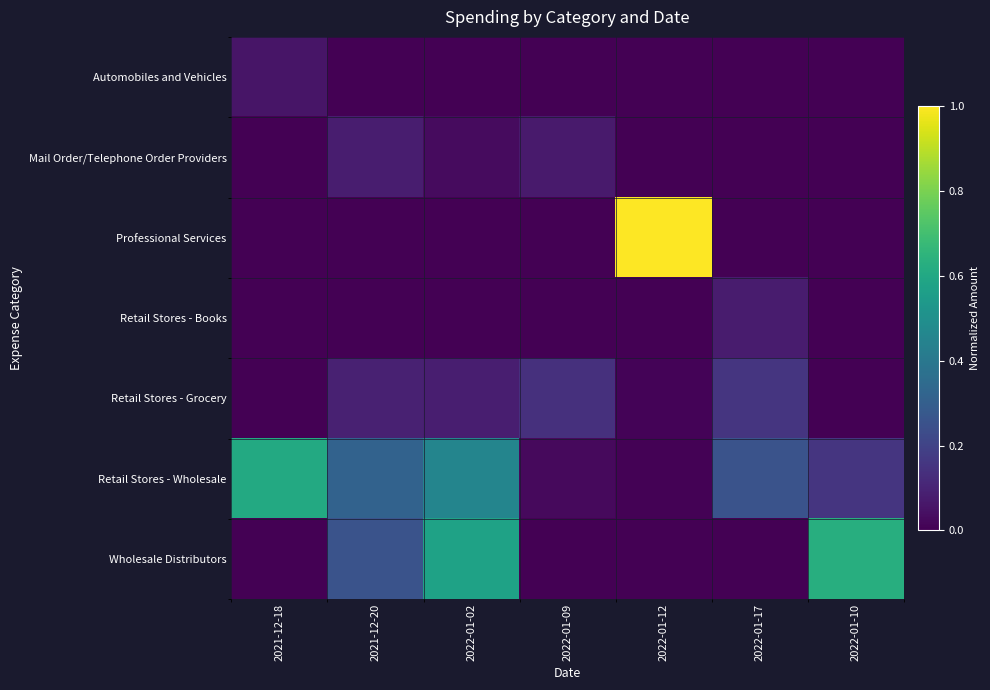

Between 2022-01-12 and 2022-01-17, which series saw the biggest shift?

Professional Services